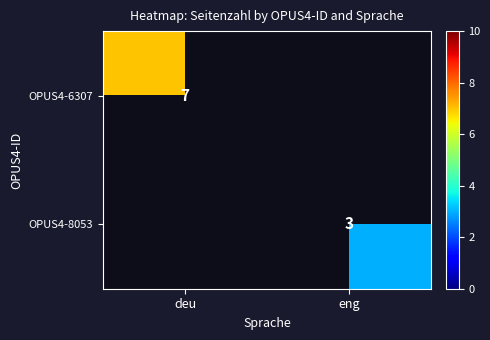

How many data points does each series have?

2